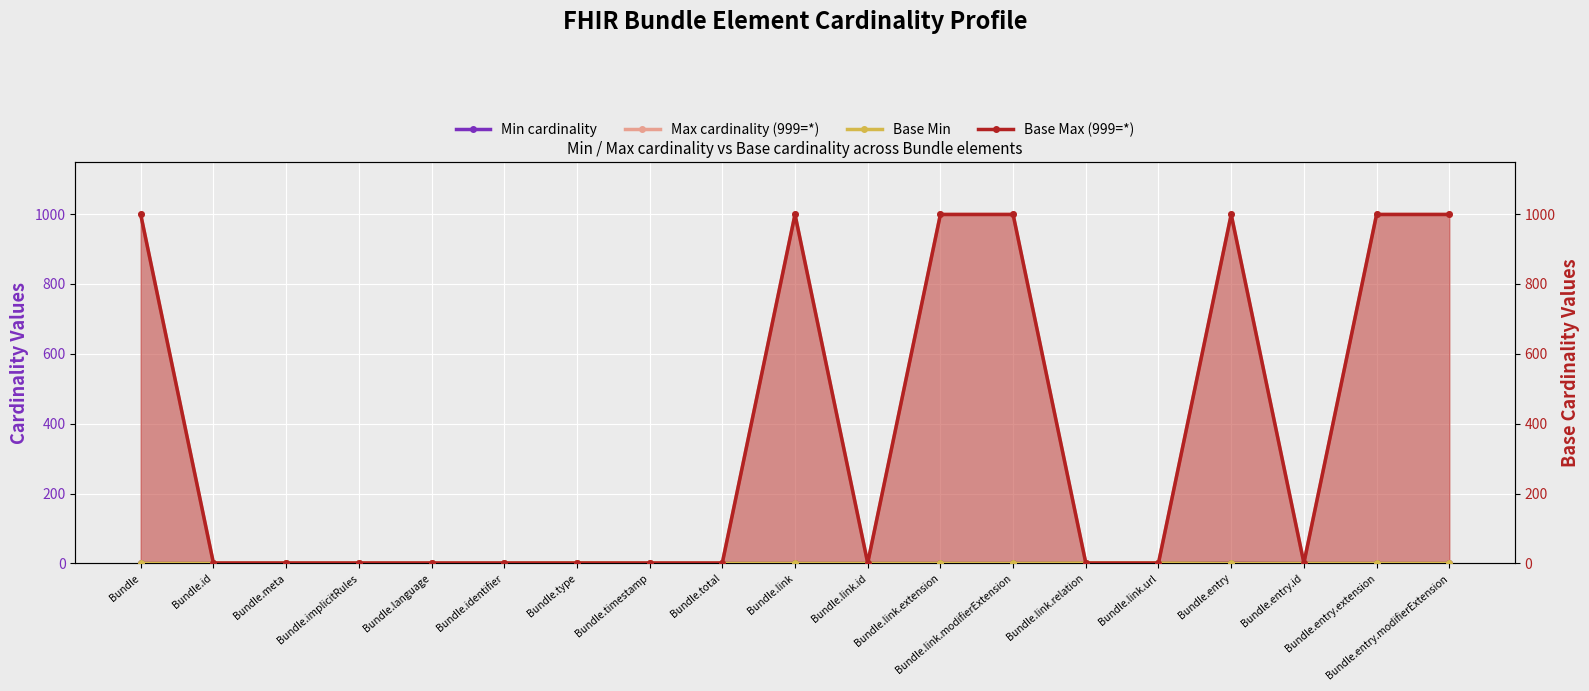

Does the chart display data point markers on the line(s)?

Yes